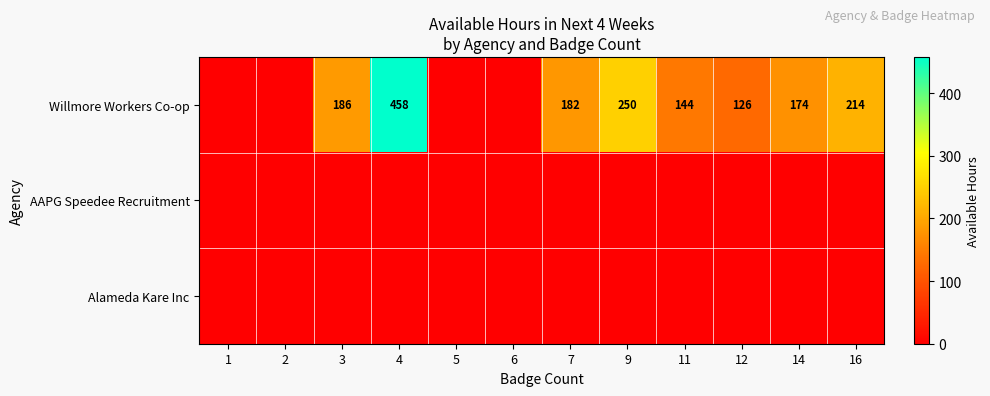

What is the maximum value shown in the chart?

458